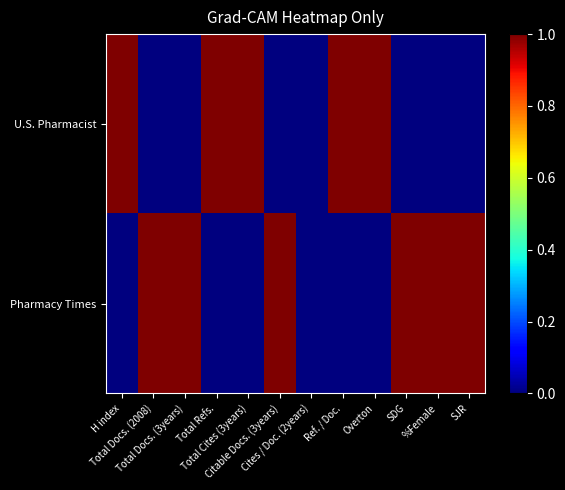

Reading left to right, list all the values displayed in this chart.

U.S. Pharmacist: H index=1	Total Docs. (2008)=0	Total Docs. (3years)=0	Total Refs.=1	Total Cites (3years)=1	Citable Docs. (3years)=0	Cites / Doc. (2years)=0	Ref. / Doc.=1	Overton=1	SDG=0	%Female=0	SJR=0
Pharmacy Times: H index=0	Total Docs. (2008)=1	Total Docs. (3years)=1	Total Refs.=0	Total Cites (3years)=0	Citable Docs. (3years)=1	Cites / Doc. (2years)=0	Ref. / Doc.=0	Overton=0	SDG=1	%Female=1	SJR=1